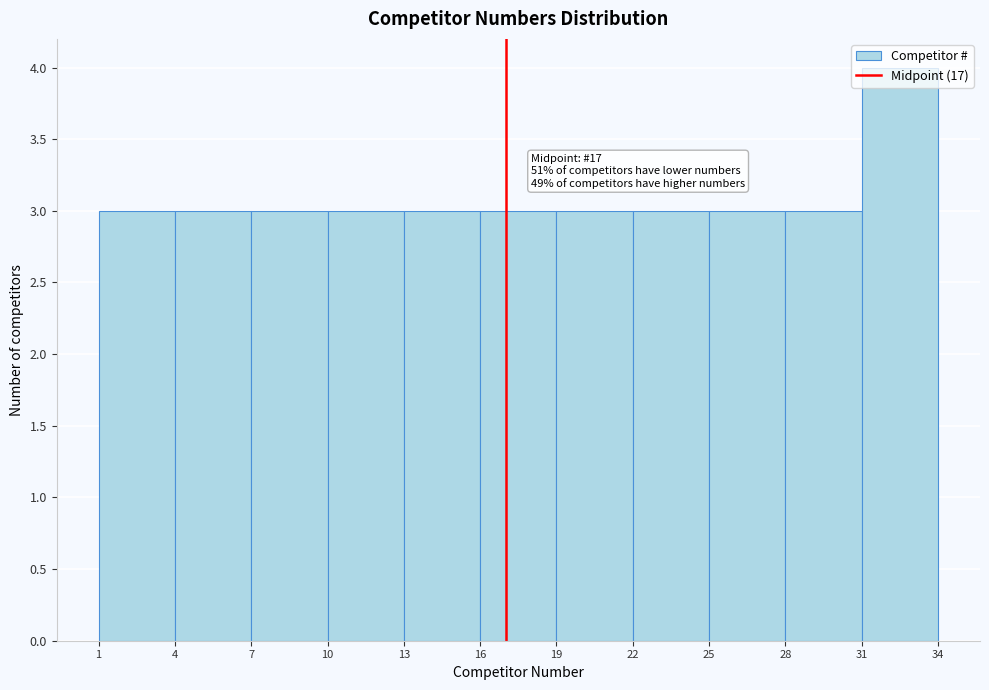

Over which range of the x-axis is the bar tallest?

31 to 34